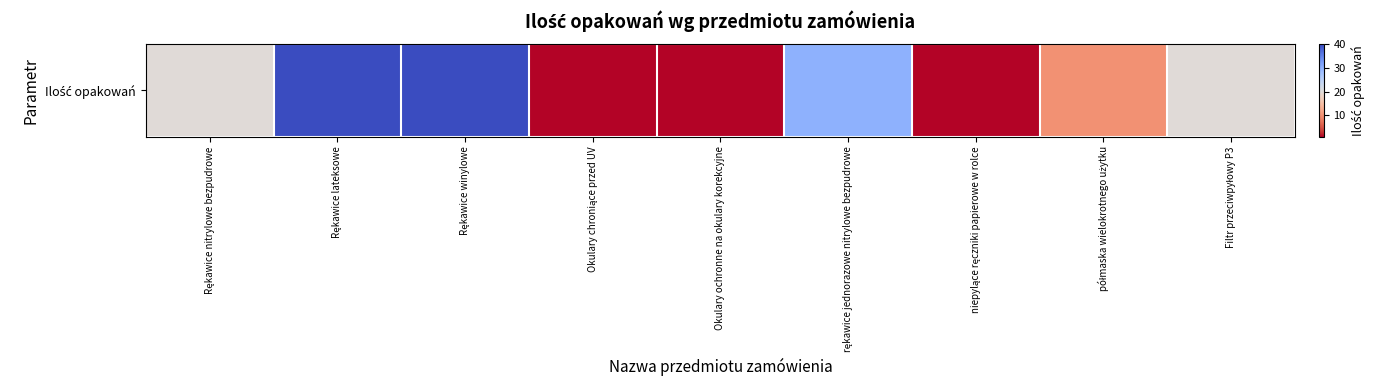

What is the minimum value shown in the chart?

1